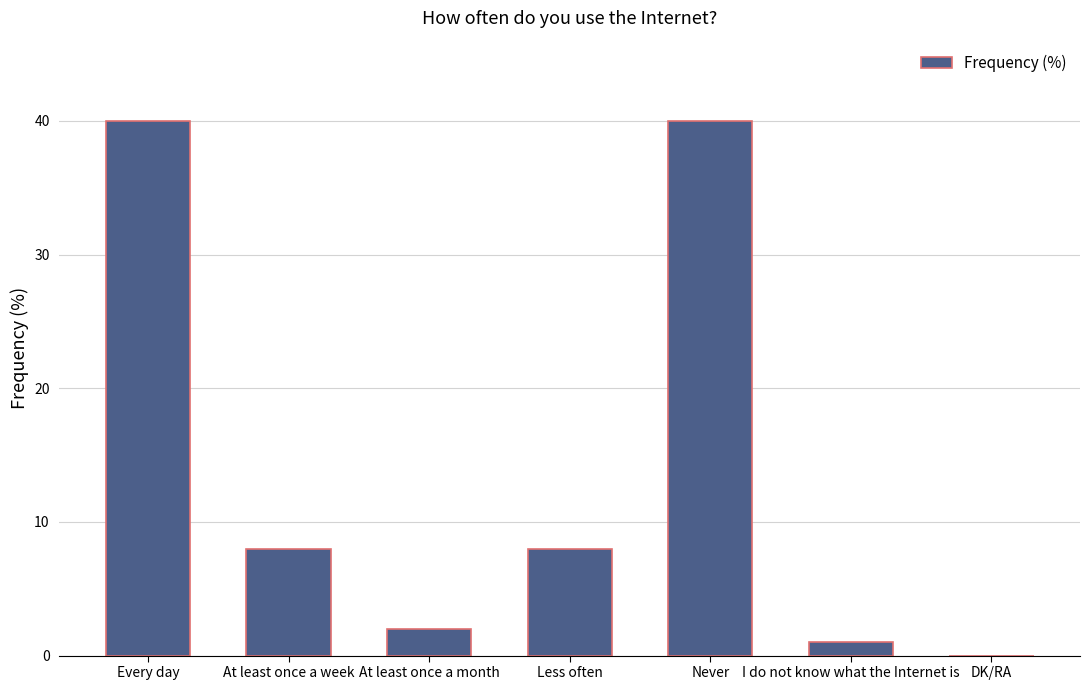

Which has a higher value, I do not know what the Internet is or Every day?

Every day